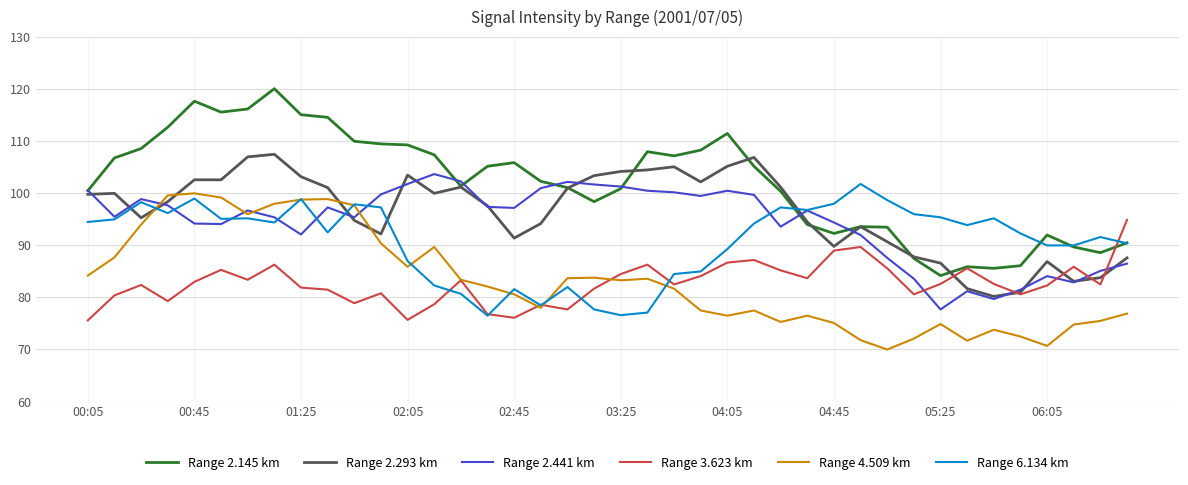

Which series has the largest total across all categories?

Range 2.145 km